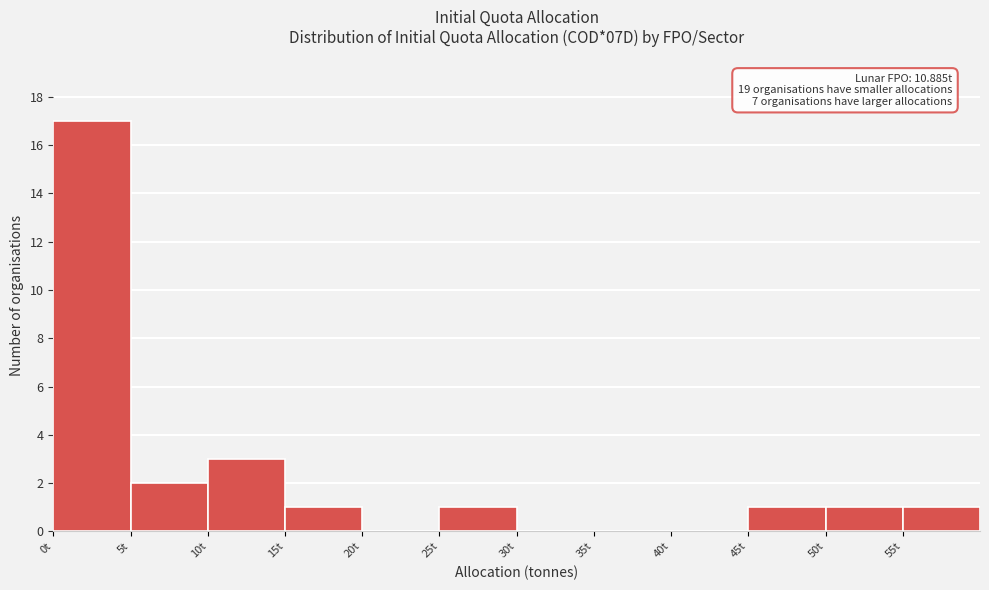

Which range on the x-axis has the tallest bar?

0 to 5